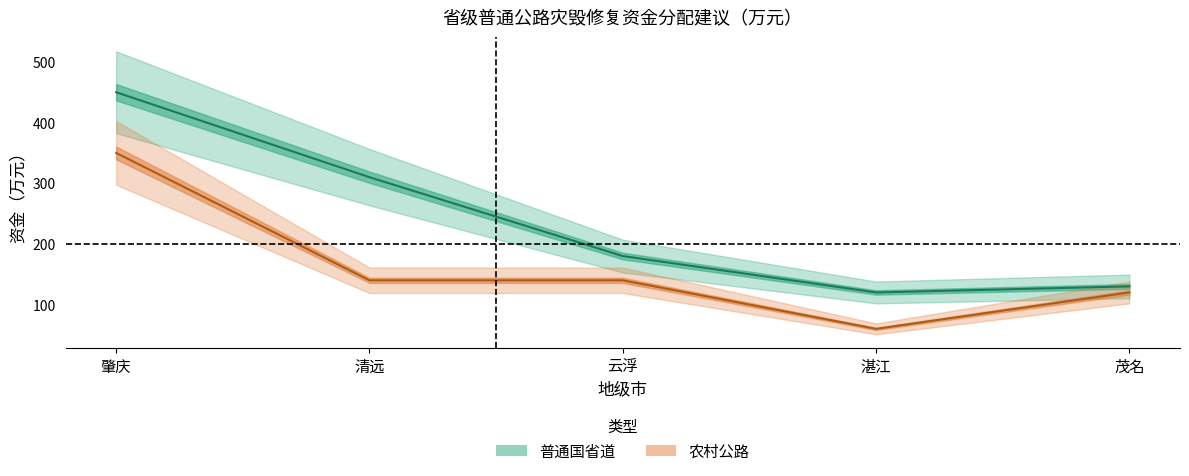

Which series has the largest total across all categories?

普通国省道